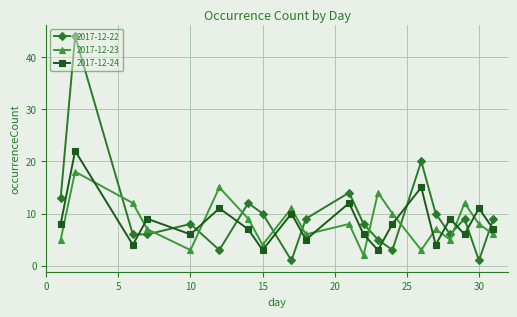

Reading left to right, extract all data points from this chart.

2017-12-22: 13	44	6	6	8	3	12	10	1	9	14	8	5	3	20	10	6	9	1	9
2017-12-23: 5	18	12	7	3	15	9	4	11	6	8	2	14	10	3	7	5	12	8	6
2017-12-24: 8	22	4	9	6	11	7	3	10	5	12	6	3	8	15	4	9	6	11	7